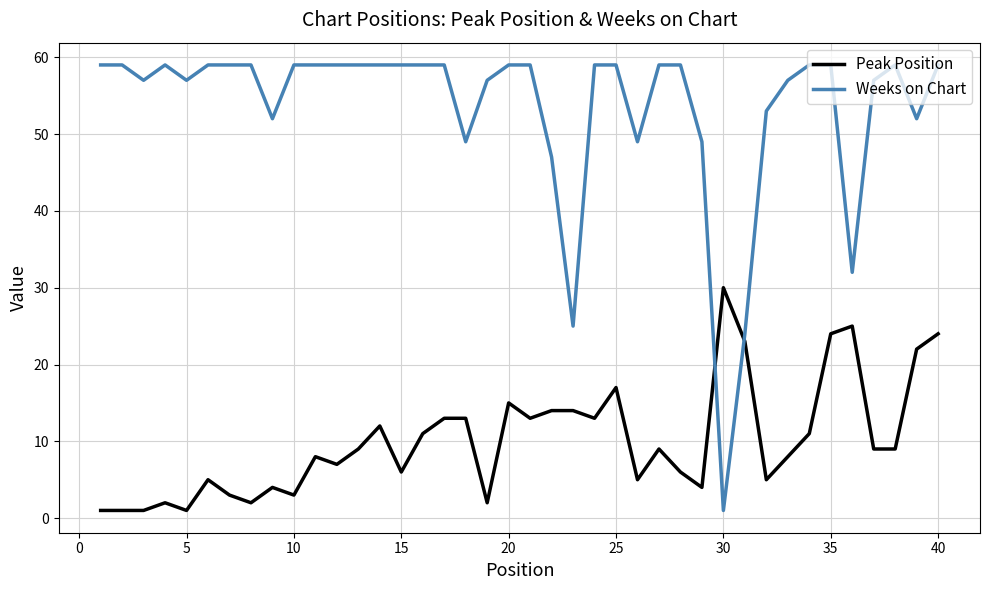

Rank the series by their average value, from highest to lowest.

Weeks on Chart, Peak Position